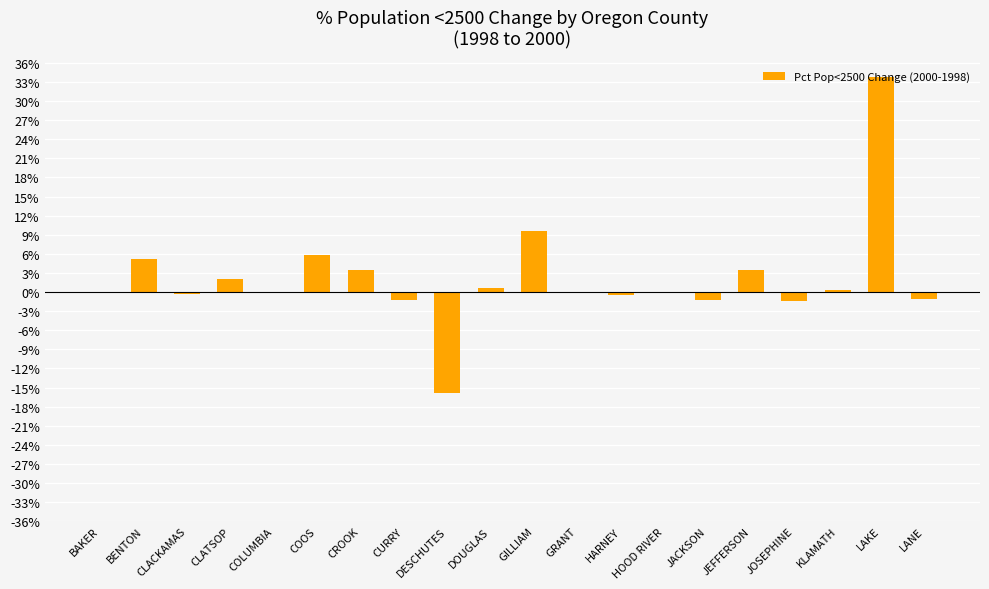

How many series are shown in this chart?

1